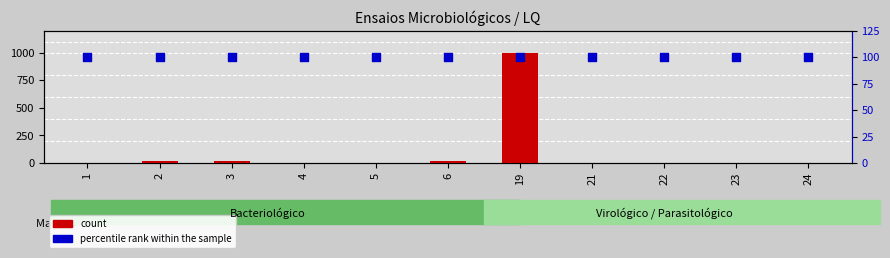

At how many categories does at least one series exceed 959?

1